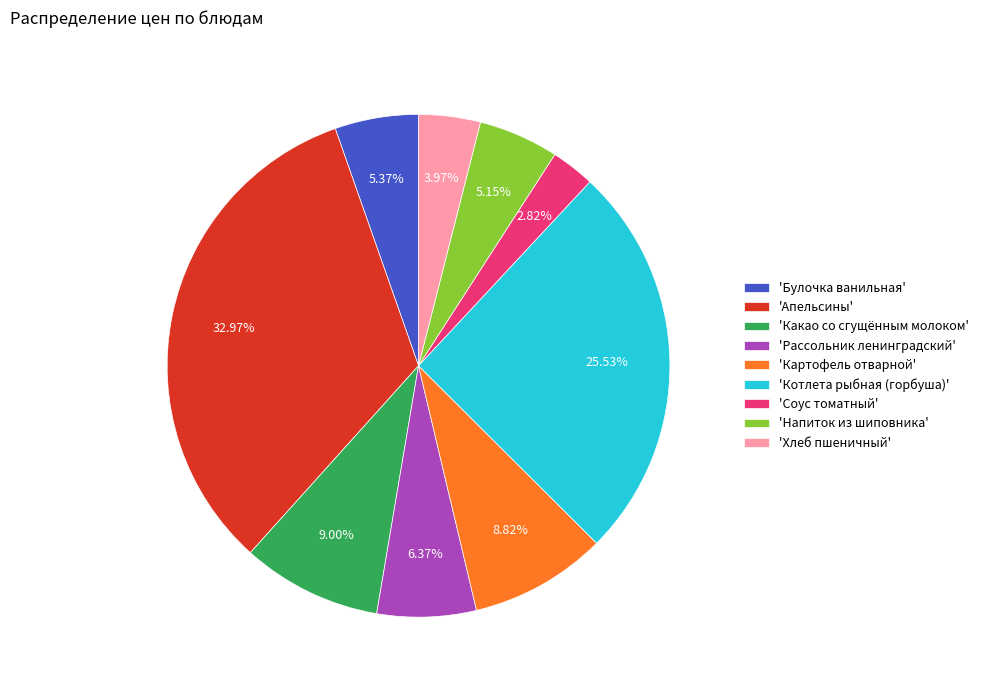

Which has a higher value, 'Хлеб пшеничный' or 'Котлета рыбная (горбуша)'?

'Котлета рыбная (горбуша)'